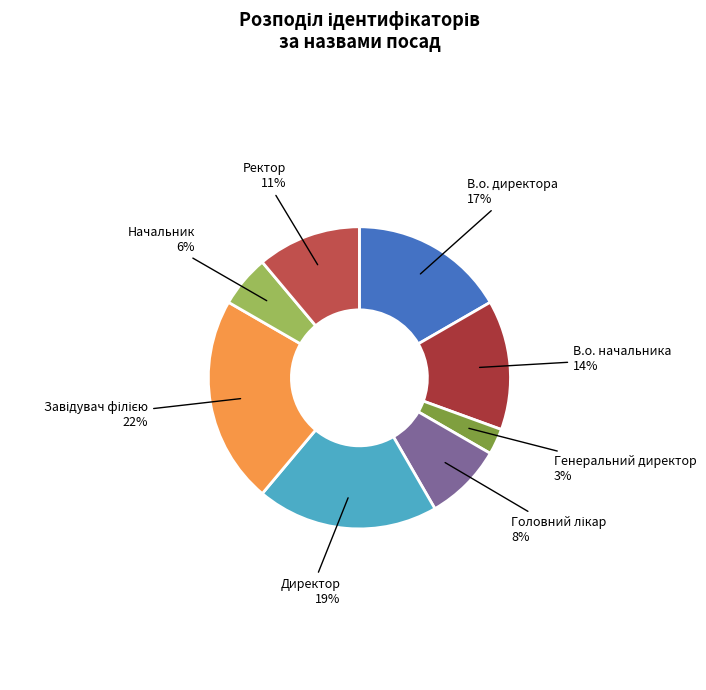

Is there any slice that represents more than half of the pie?

No